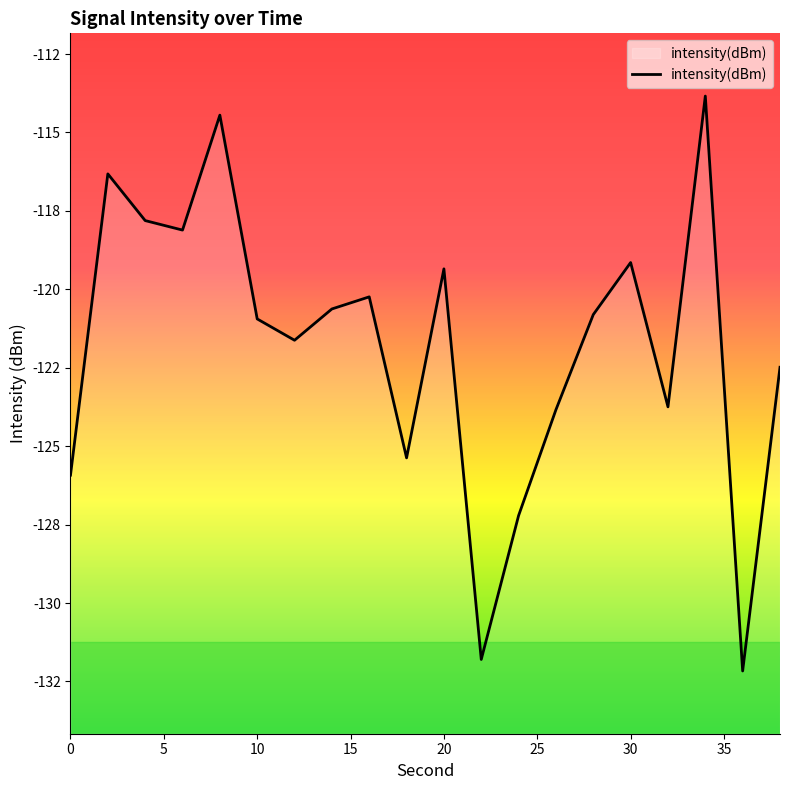

Does the chart have visible grid lines?

No